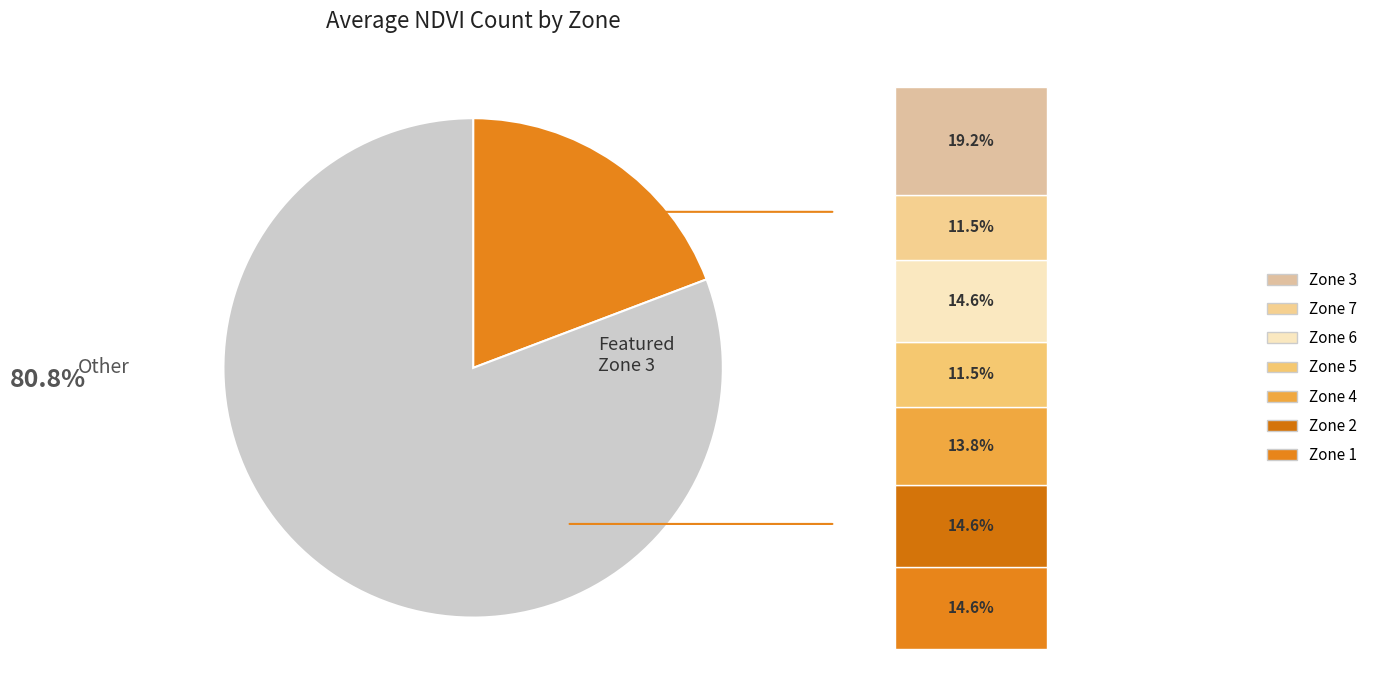

Count the number of slices in the pie.

2